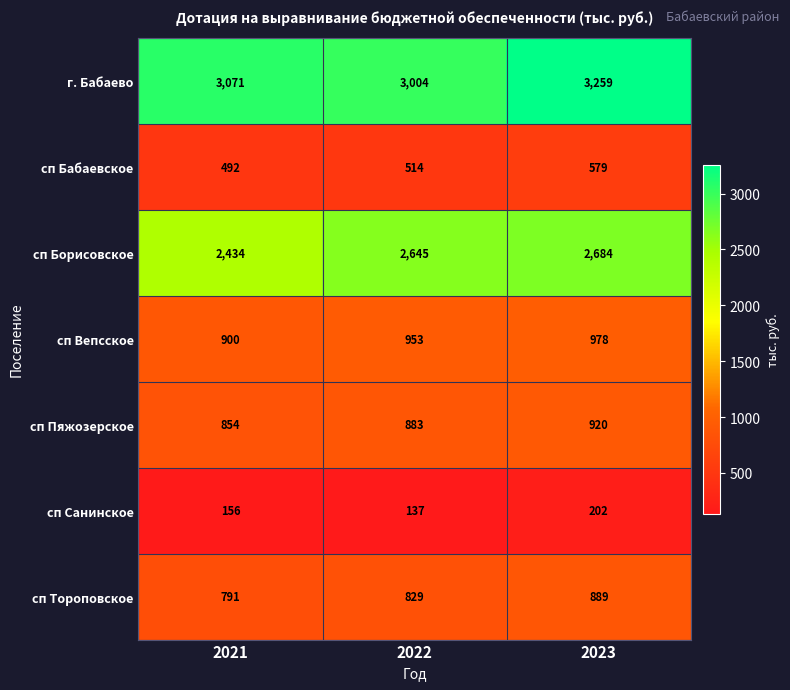

What is the spread (max minus min) of values at 2023?

3057